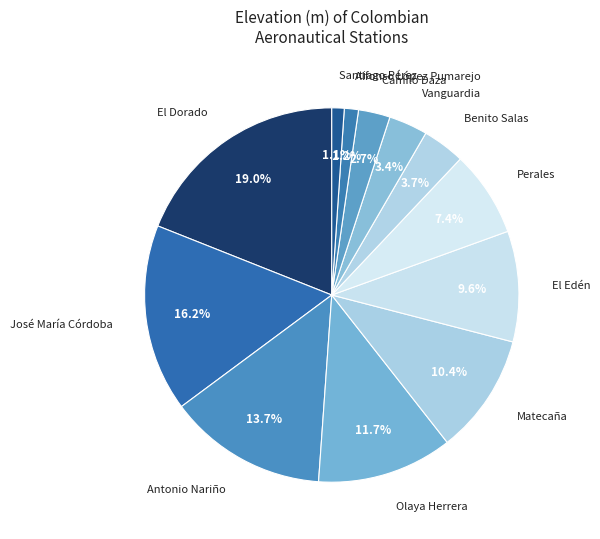

Which slice is the largest?

El Dorado